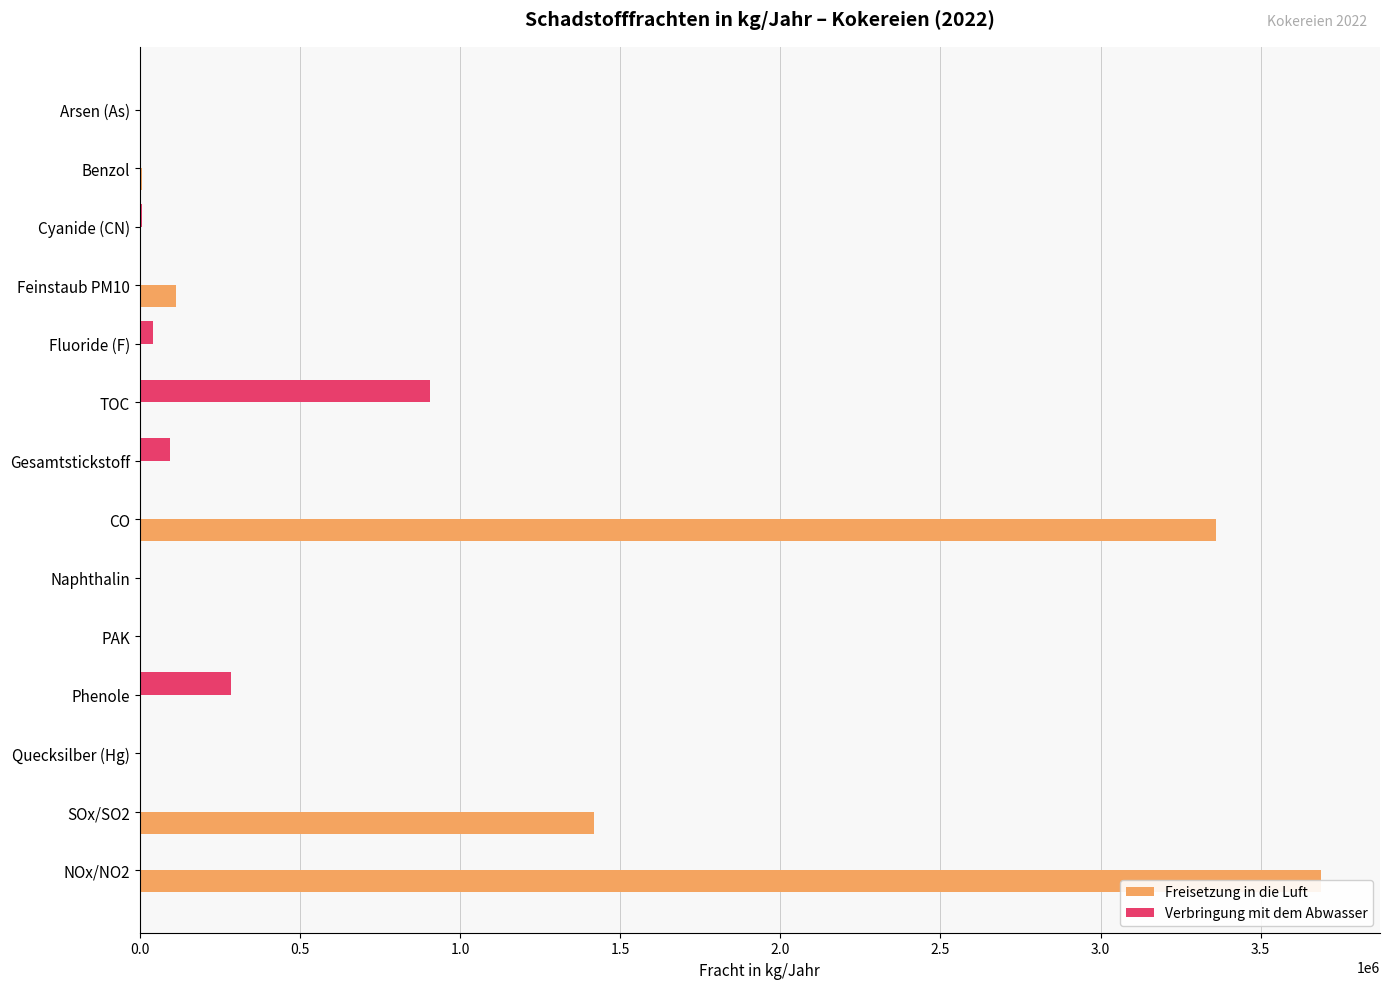

Which series changed the most between Phenole and SOx/SO2?

Freisetzung in die Luft